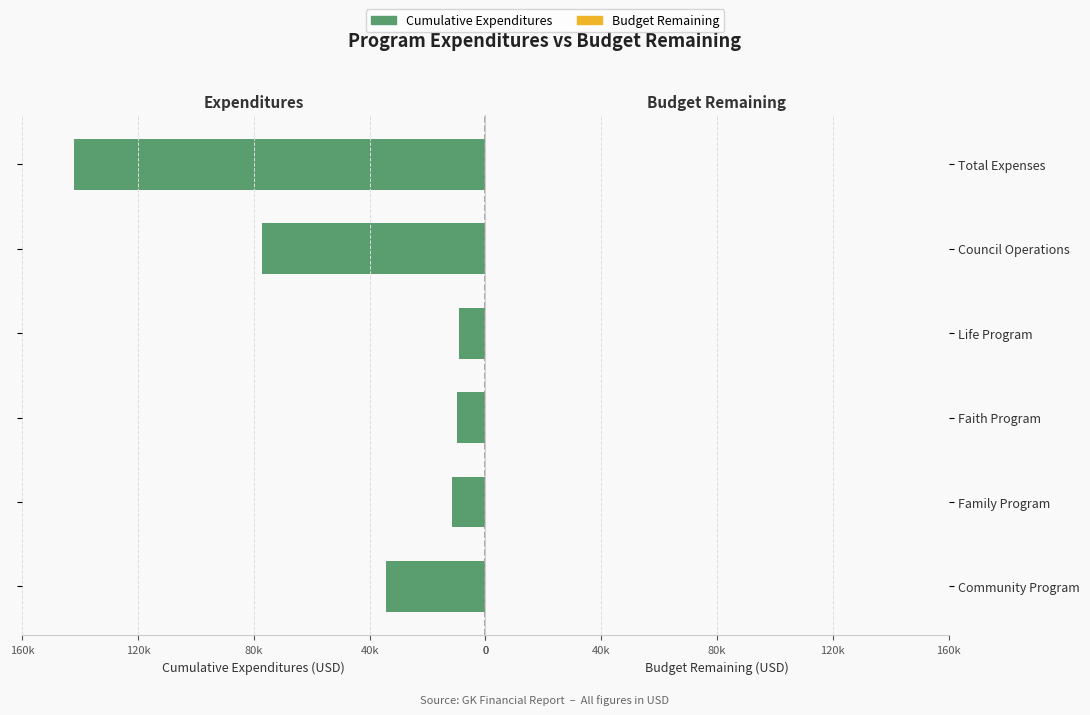

Are the bars horizontal?

Yes